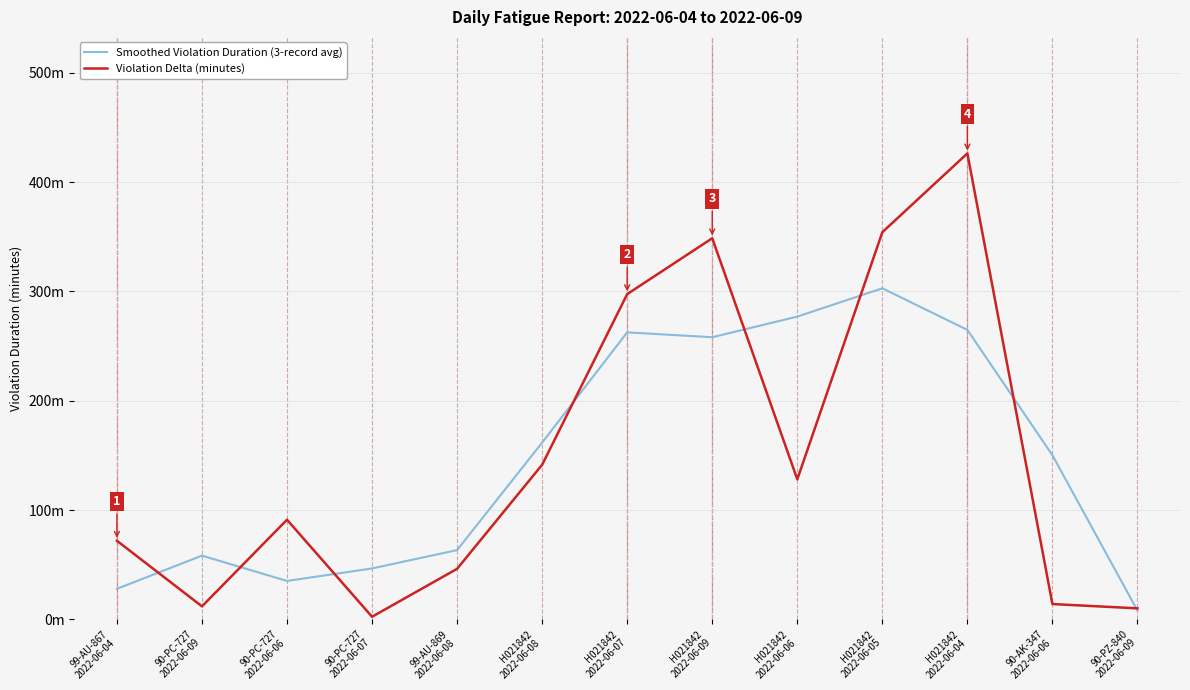

At which category does the chart reach its minimum across all series?

90-PC-727
2022-06-07